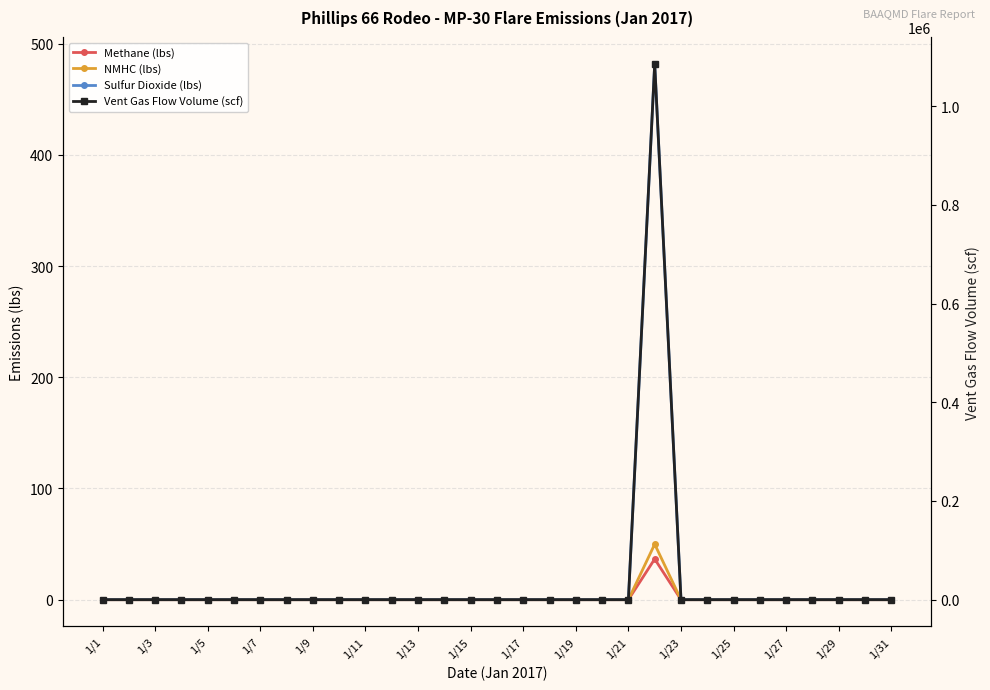

What are all the series names shown in the legend?

Methane (lbs), NMHC (lbs), Sulfur Dioxide (lbs), Vent Gas Flow Volume (scf)